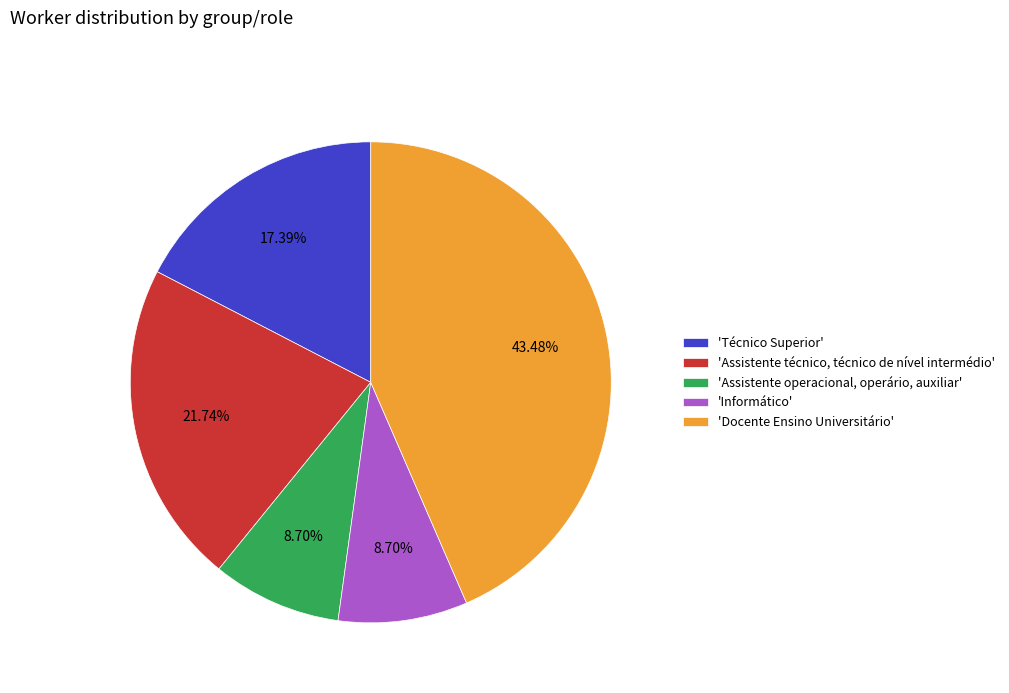

Does any single category account for the majority?

No